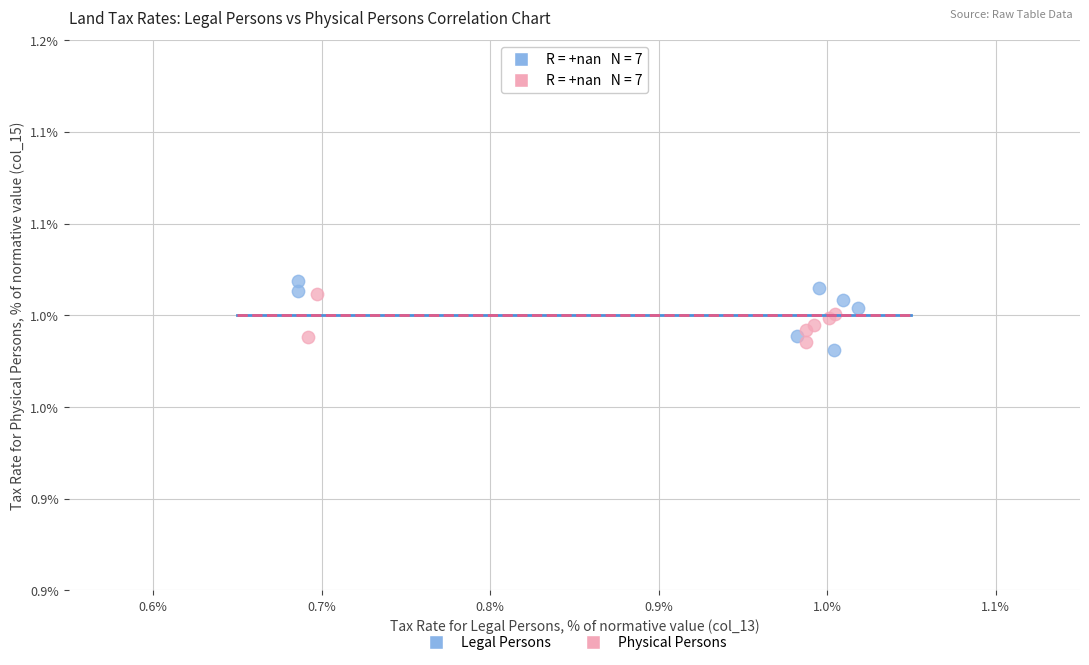

What are all the series names shown in the legend?

Legal Persons, Physical Persons